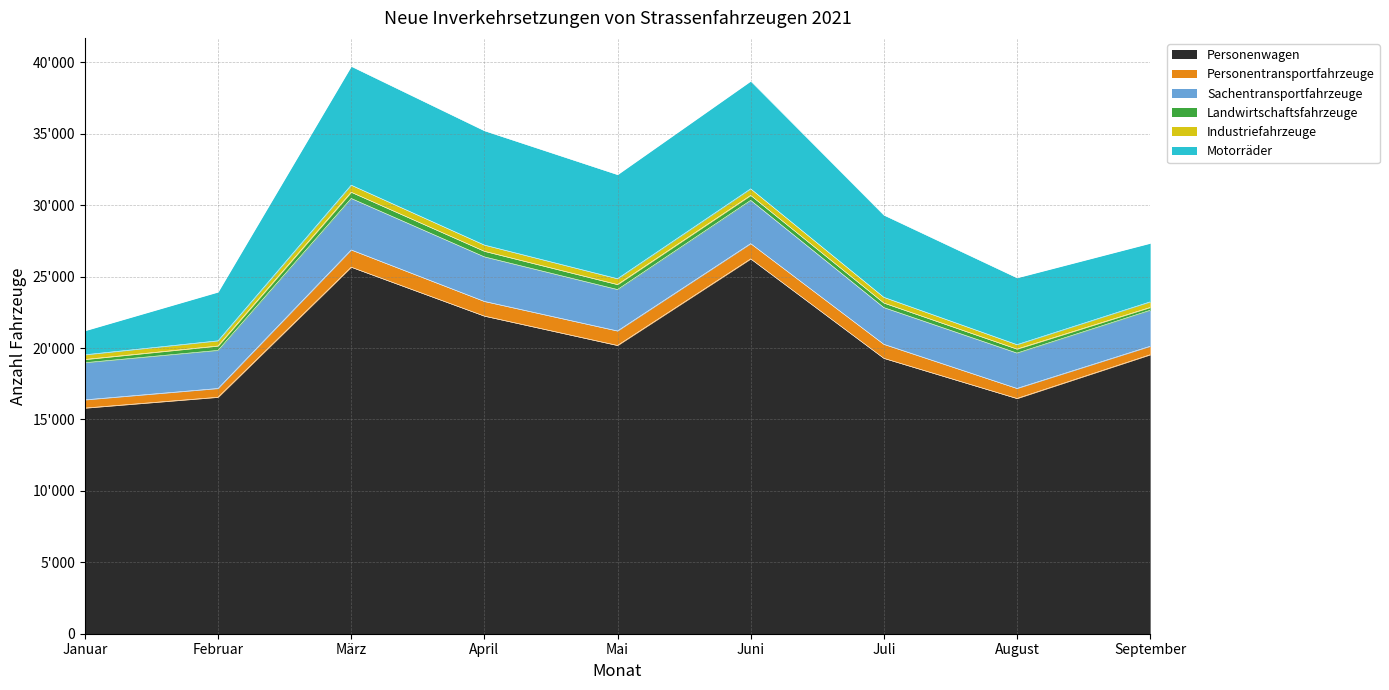

True or false: Personentransportfahrzeuge and Personenwagen intersect in this chart.

False